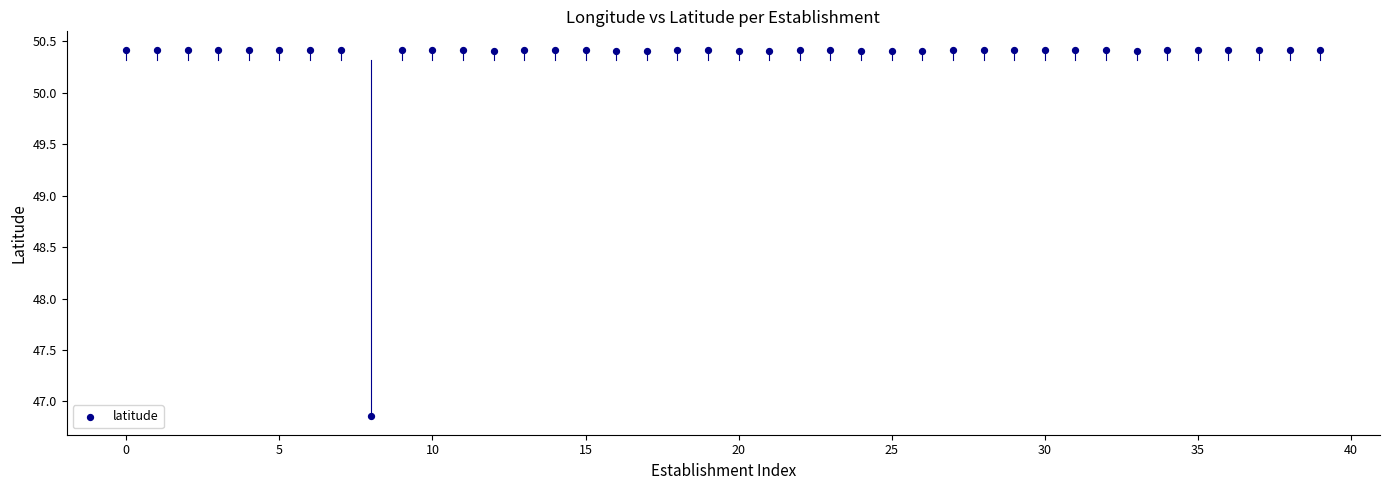

What is the range of Y values (max minus min)?

3.6